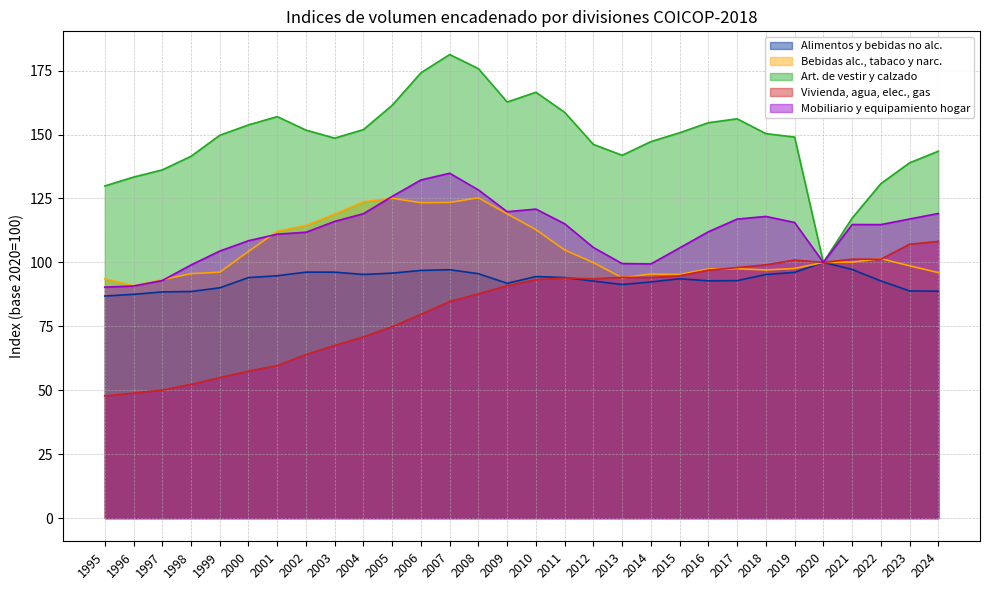

Is it true that Mobiliario y equipamiento hogar equals 60.7 at 2005?

False